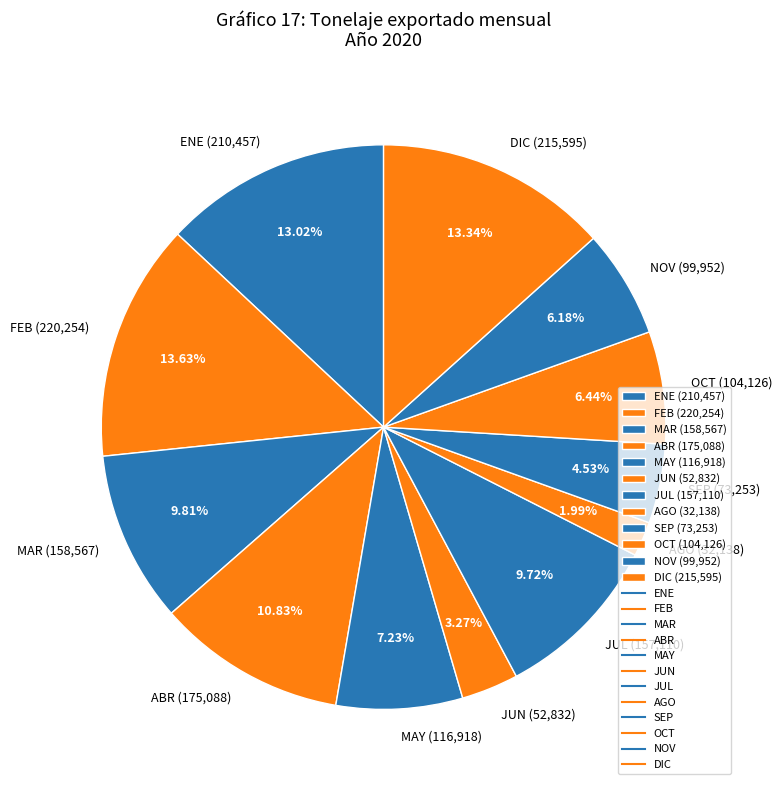

Is it true that JUN is 3% of the pie?

True